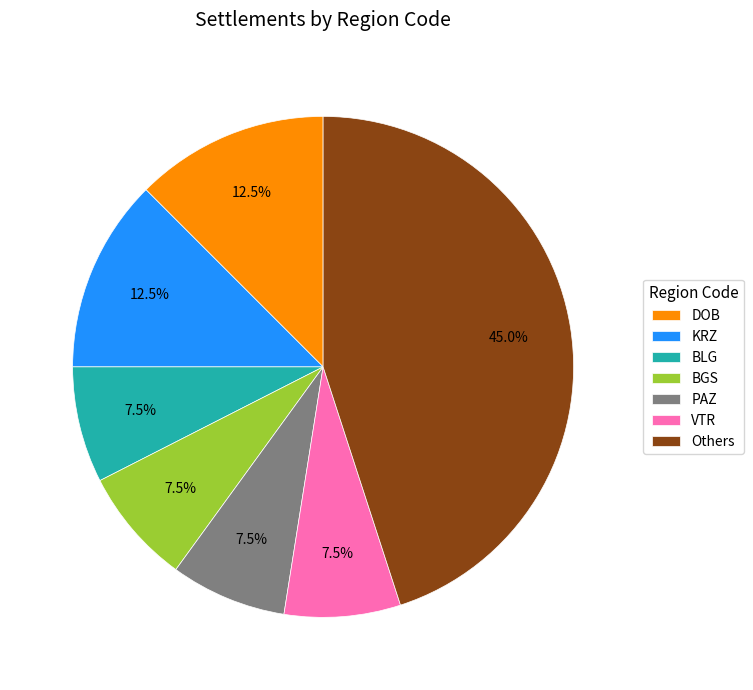

What is the largest slice in the pie chart?

Others